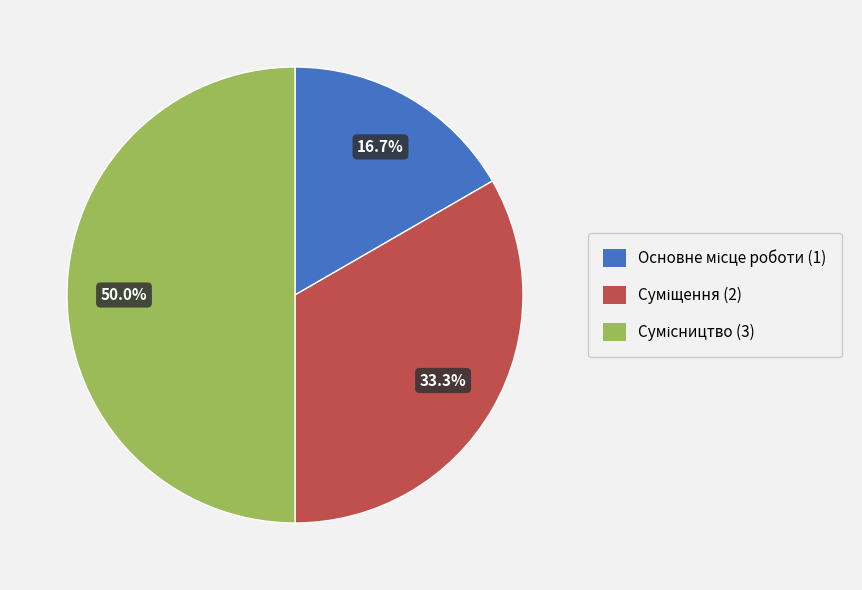

Count the number of slices in the pie.

3